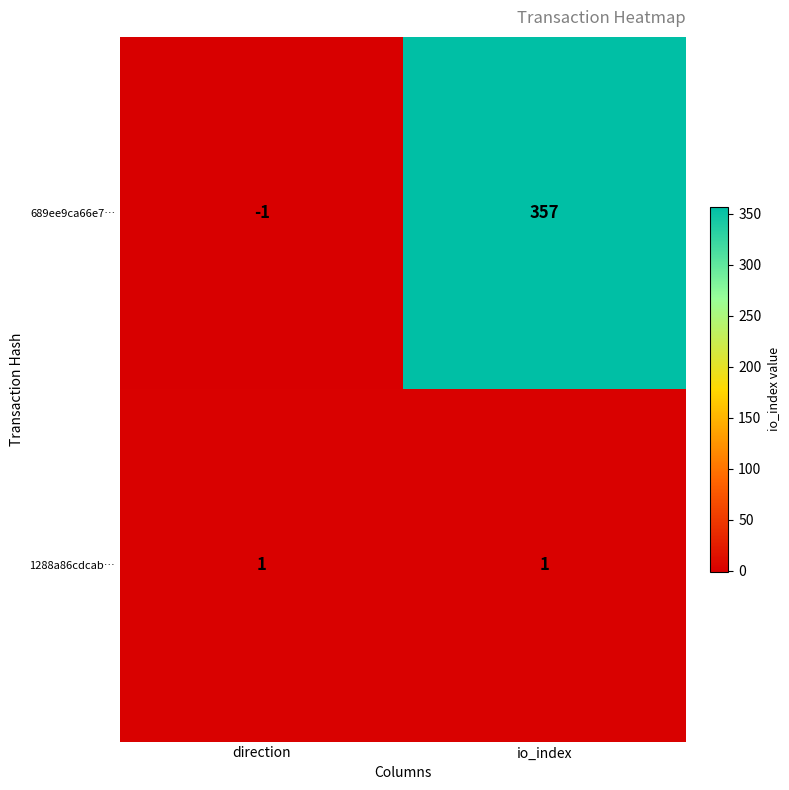

Count the number of categories in the chart.

2